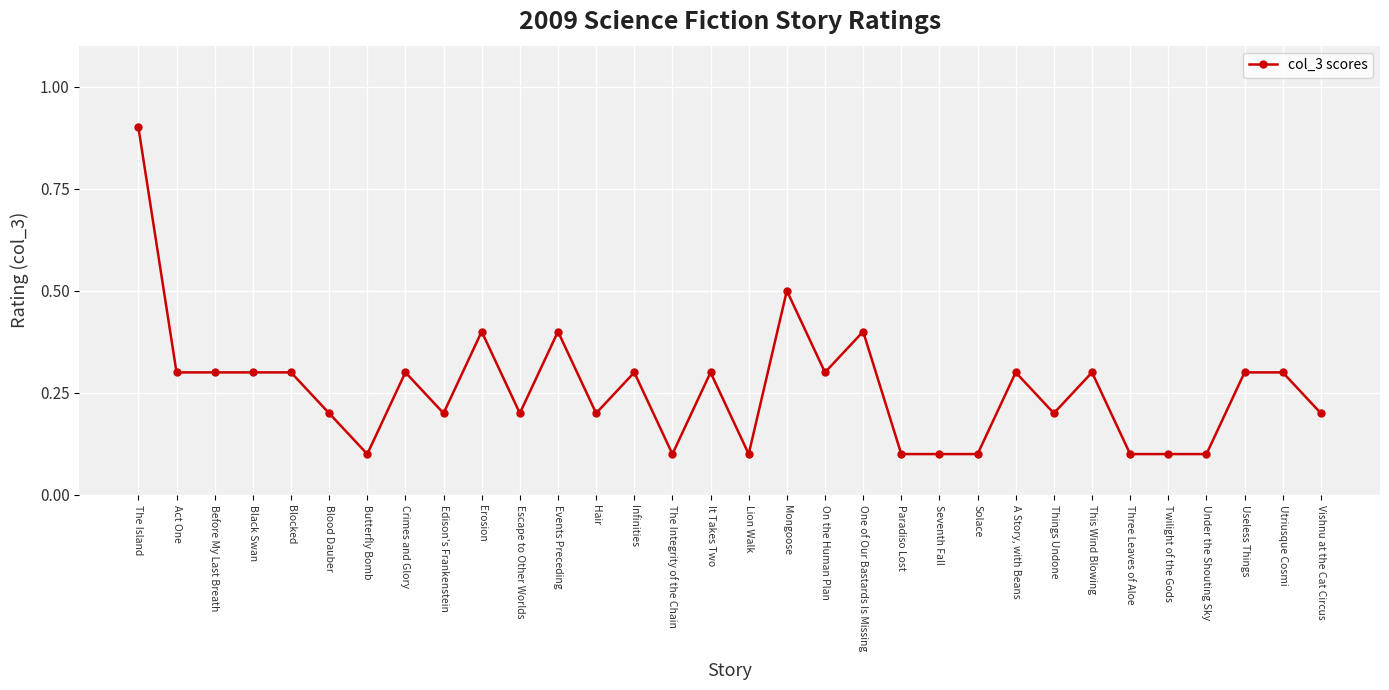

How many lines are shown in the chart?

1